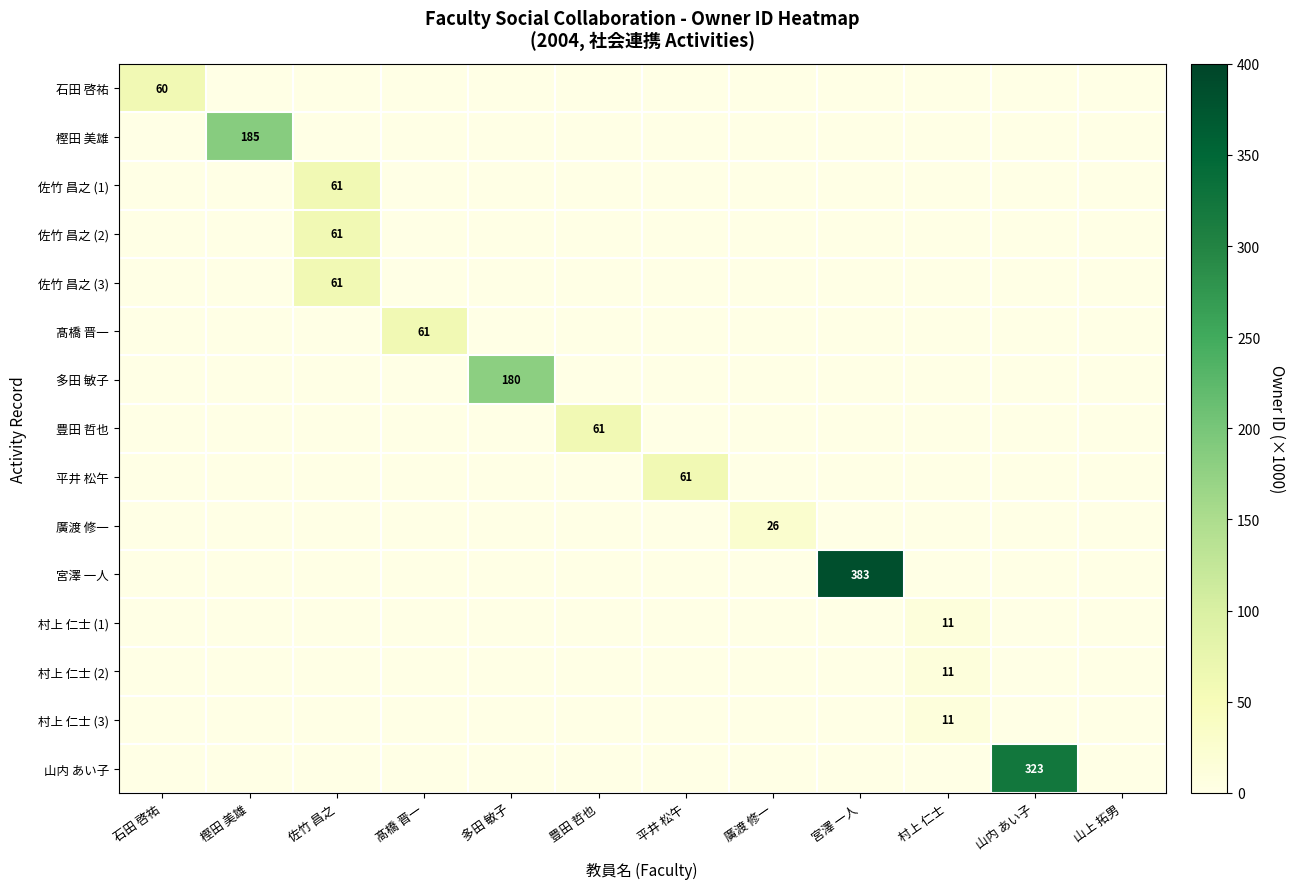

Is the value of 多田 敏子 at 多田 敏子 greater than the value of 豊田 哲也 at 豊田 哲也?

Yes